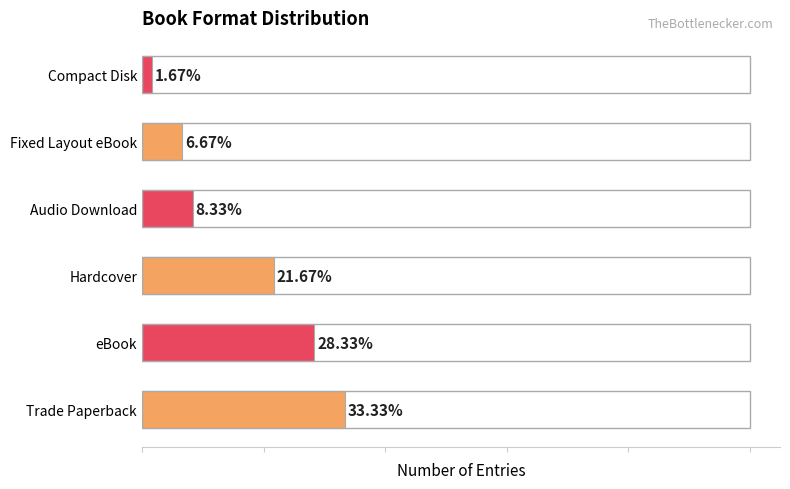

At which label is the value closest to 17?

Hardcover